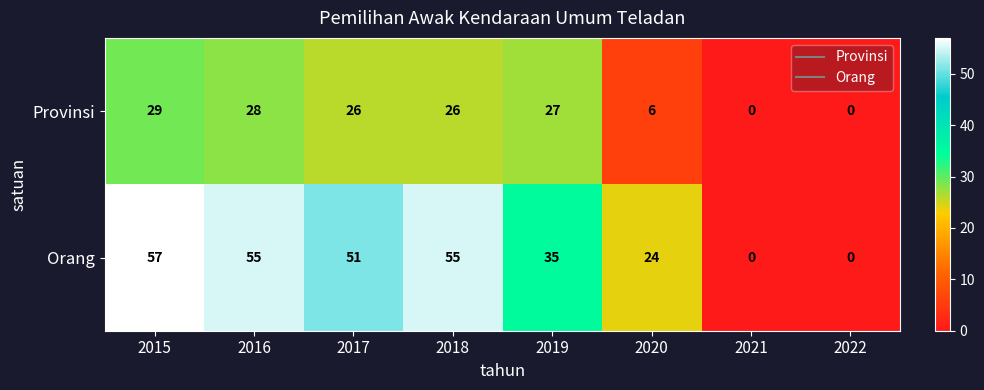

Which series has the widest spread of values?

Orang